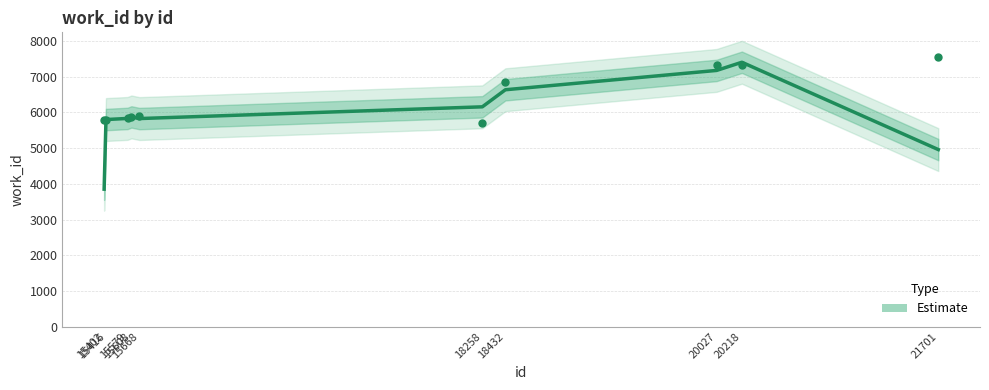

Which has a higher value, 18432 or 18258?

18432